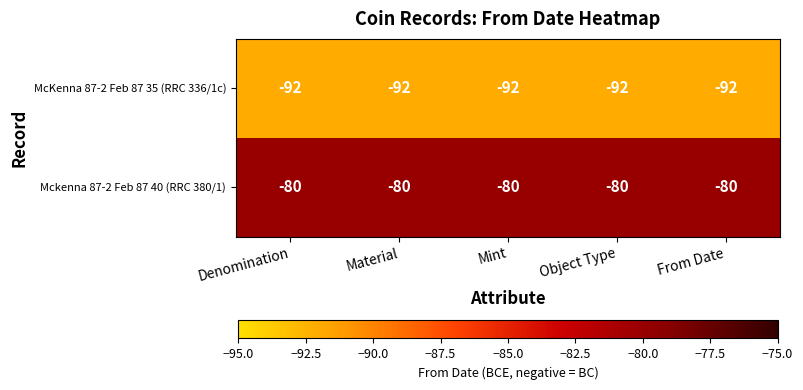

What is the maximum value for McKenna 87-2 Feb 87 35 (RRC 336/1c)?

-92